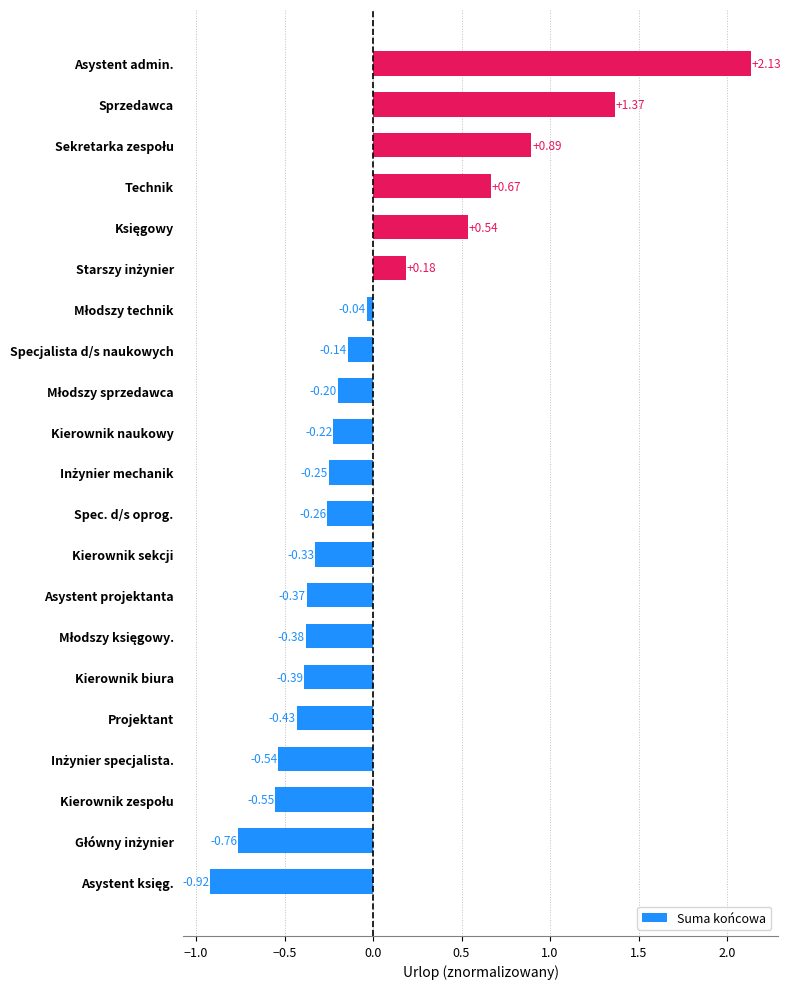

What is the difference between the second highest and minimum values?

2.3